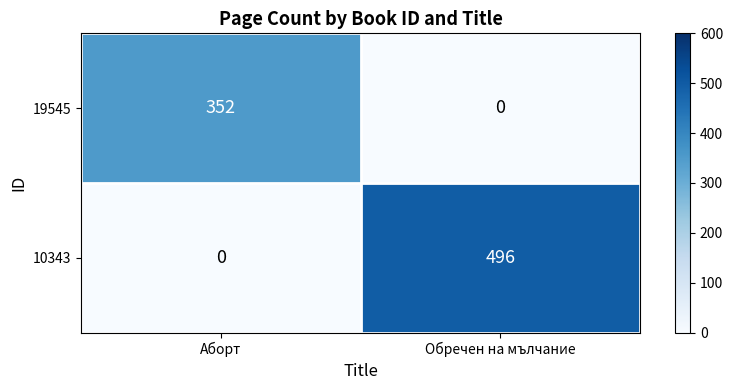

Reading right to left, what are all the values shown in this chart?

19545: 0	352
10343: 496	0